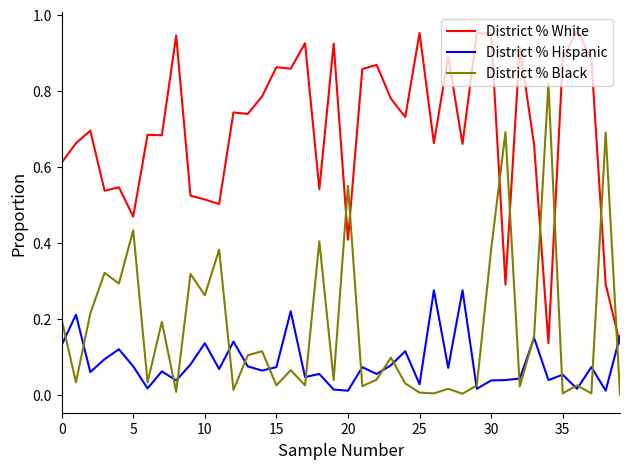

How many times do District % Black and District % White cross each other?

8